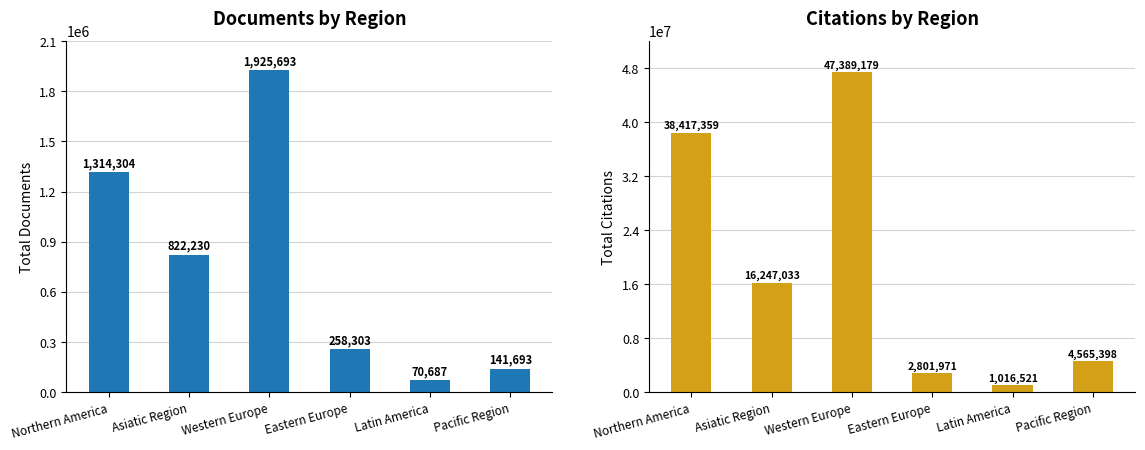

How many bars are there in total?

12